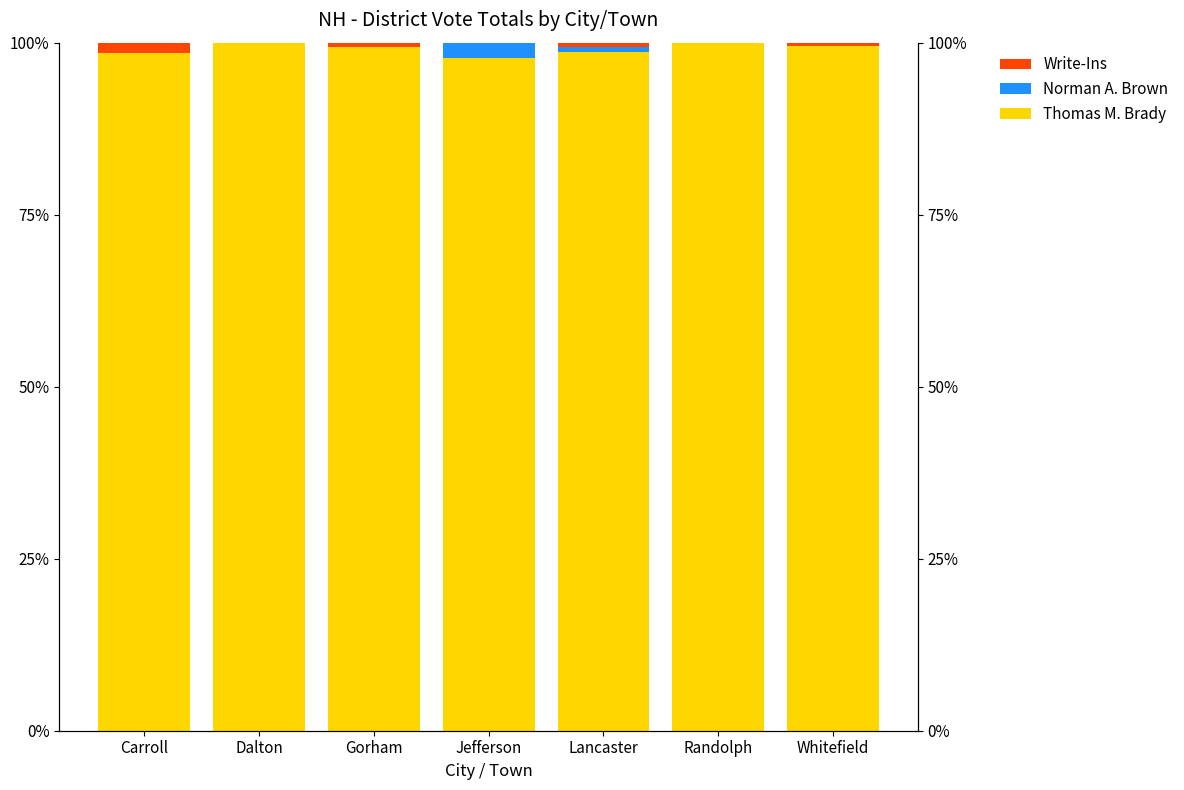

What is the average value of the Norman A. Brown series?

0.4